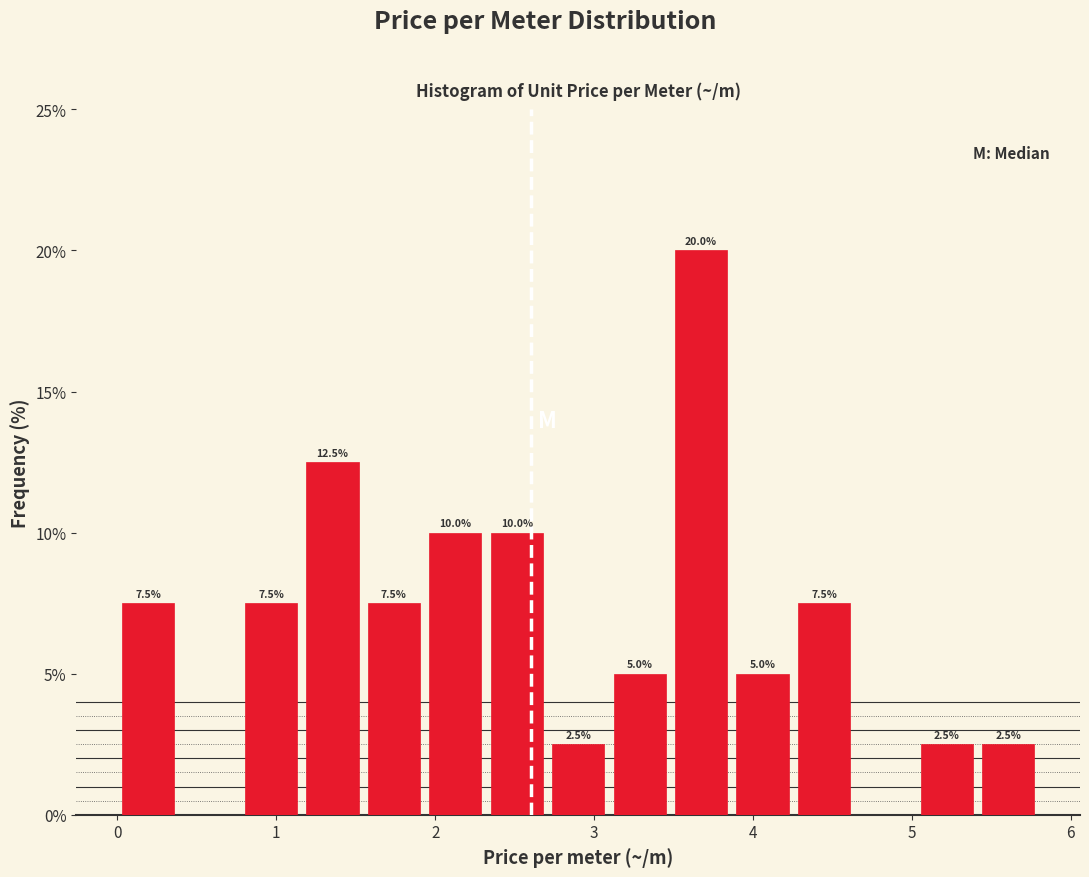

Around what value on the x-axis is the tallest bar? Give the approximate position of its centre, as read against the axis.

3.7